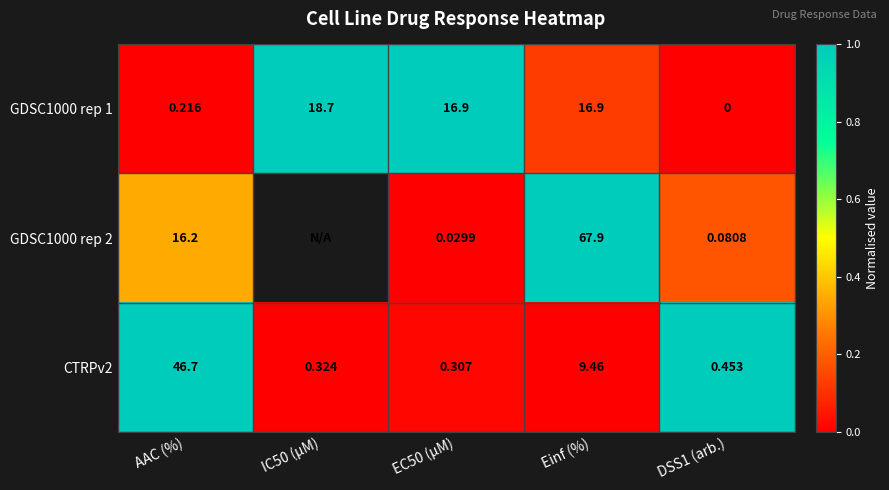

The value of GDSC1000 rep 2 at EC50 (µM) is 0.0. True or false?

True